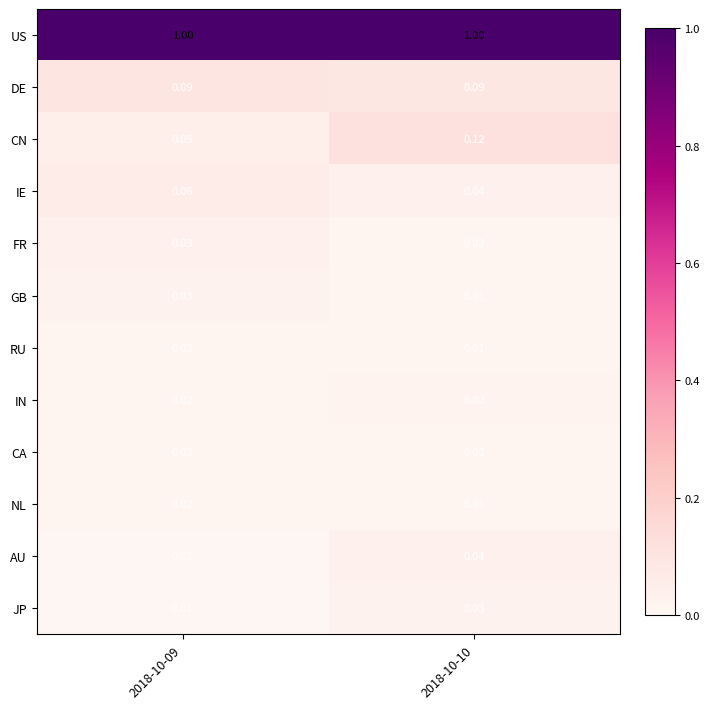

Is the value of US at 2018-10-10 greater than the value of NL at 2018-10-09?

Yes